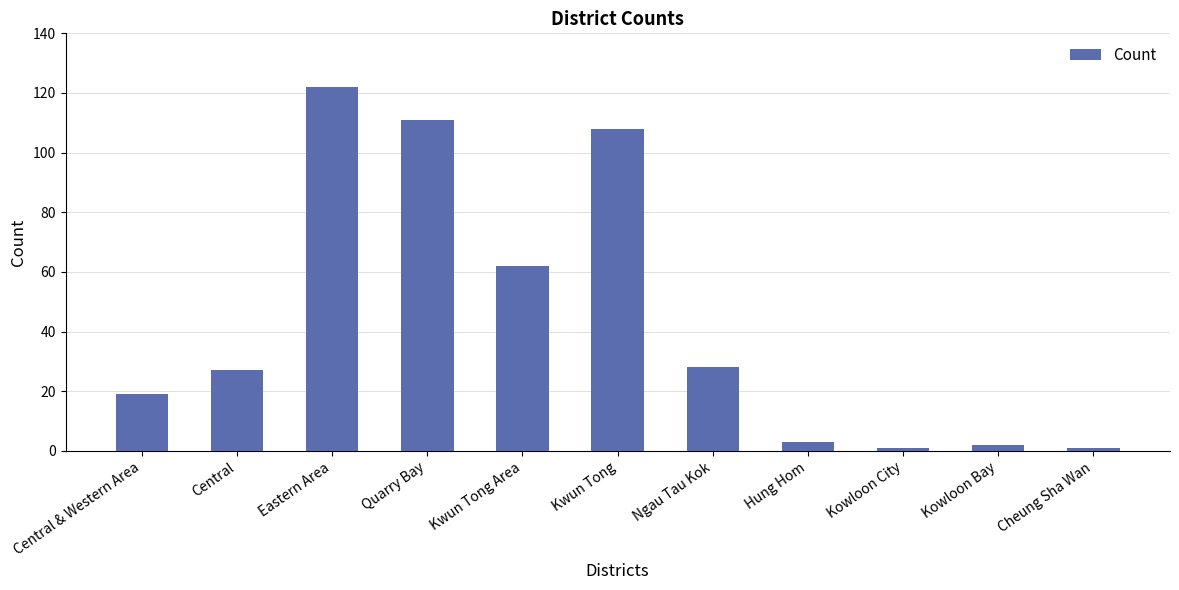

What is the value of the 8th bar from the left?

3